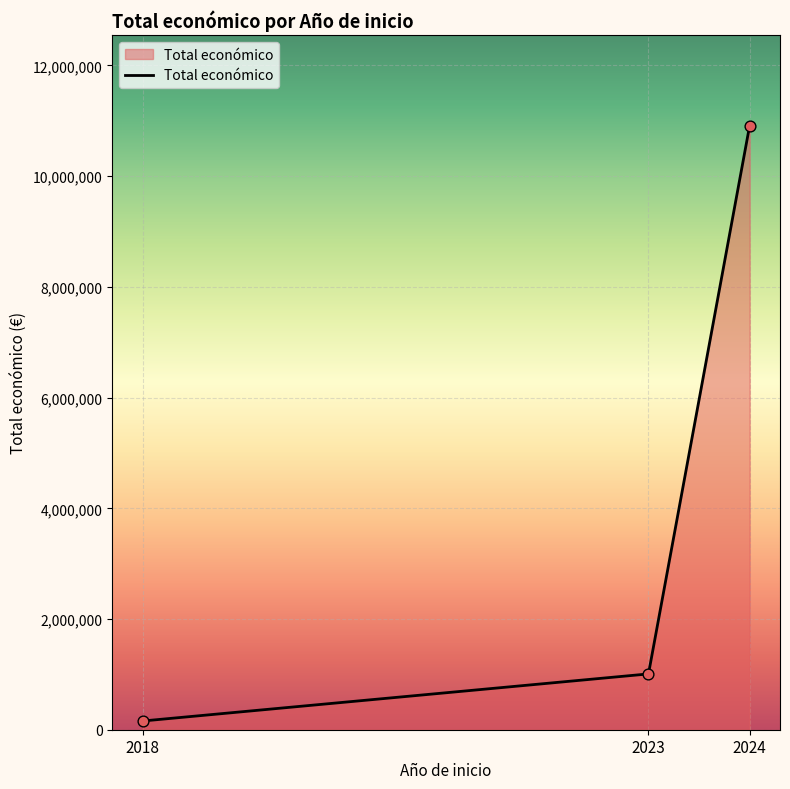

Which has a higher value, 2024 or 2018?

2024